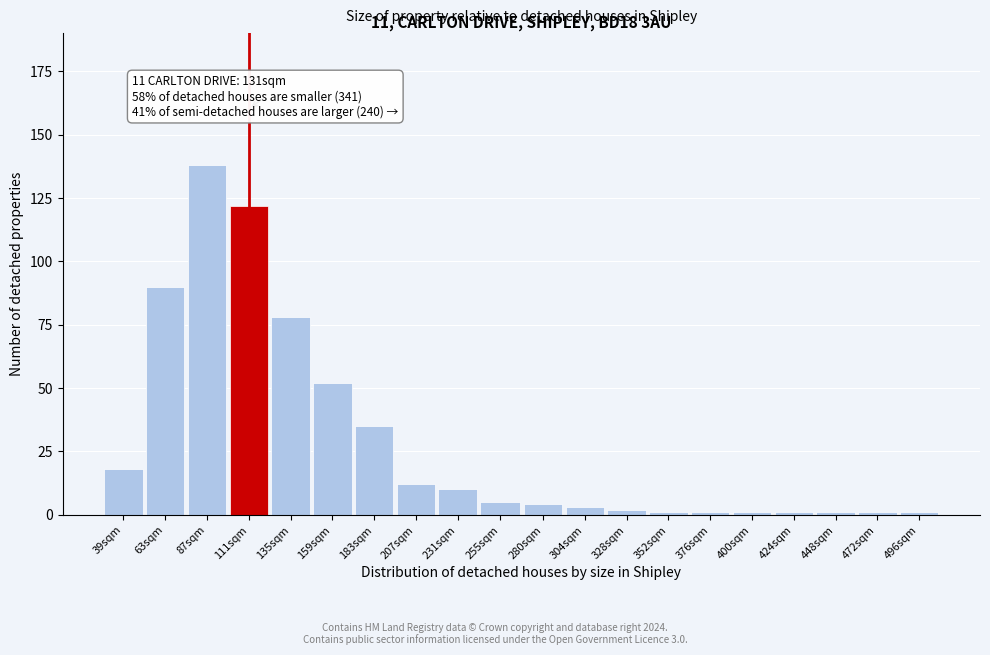

Reading left to right, what are all the values shown in this chart?

39sqm=18	63sqm=90	87sqm=138	111sqm=122	135sqm=78	159sqm=52	183sqm=35	207sqm=12	231sqm=10	255sqm=5	280sqm=4	304sqm=3	328sqm=2	352sqm=1	376sqm=1	400sqm=1	424sqm=1	448sqm=1	472sqm=1	496sqm=1